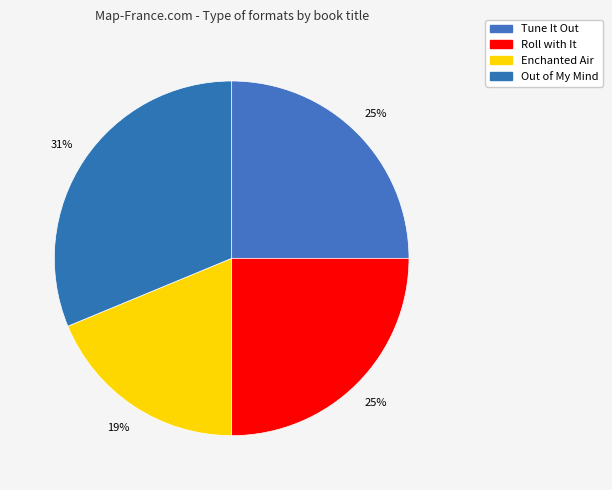

How many segments does this pie chart have?

4